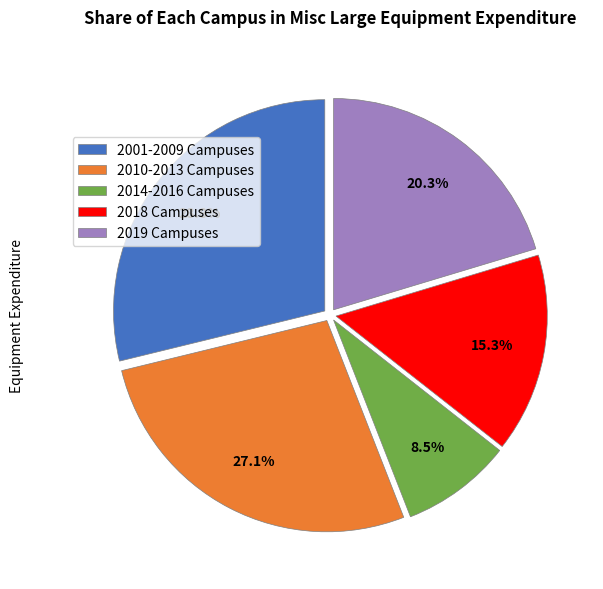

Do 2019 Campuses and 2010-2013 Campuses together represent more than half of the pie?

No